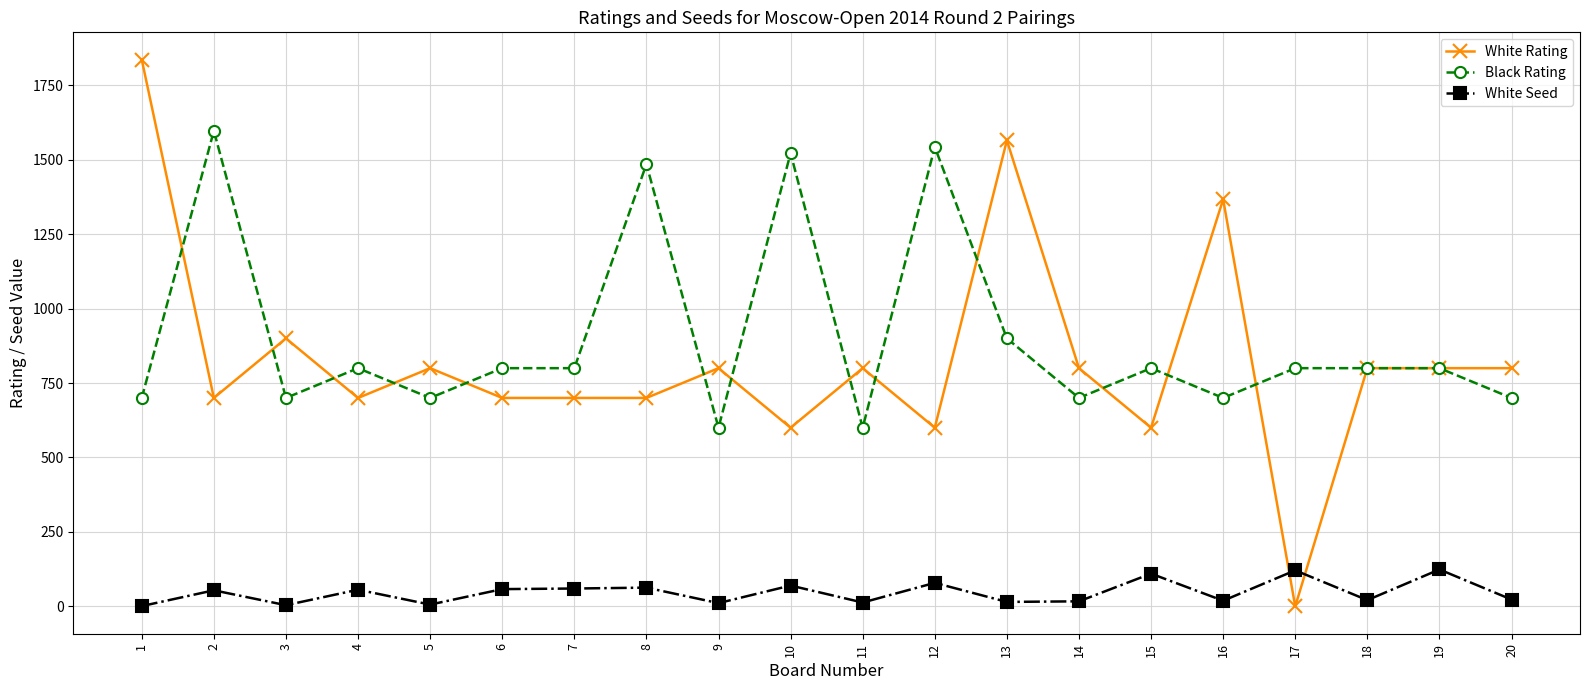

Which series changed the most between 1 and 5?

White Rating